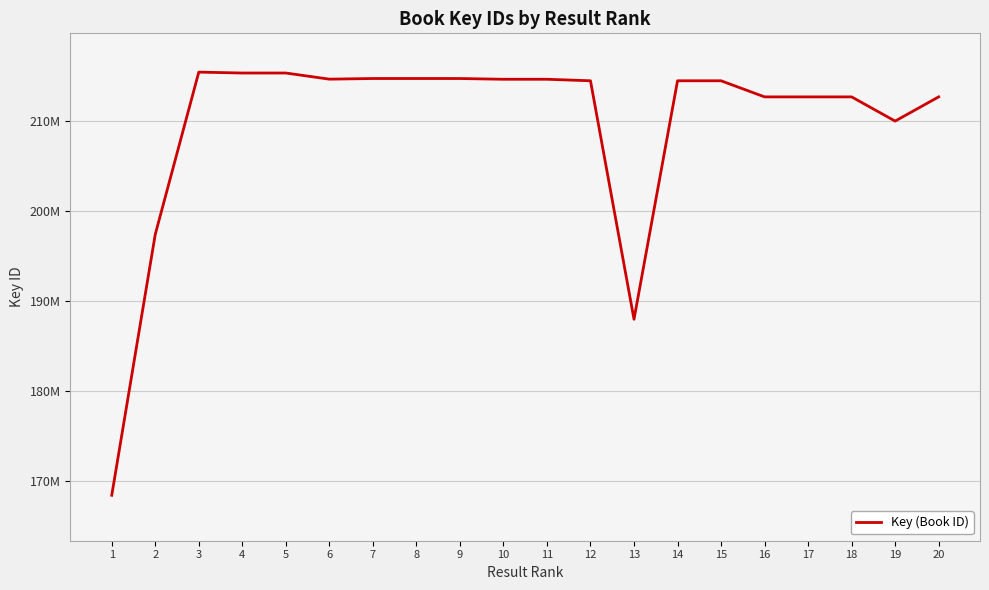

What is the minimum value shown in the chart?

168402821